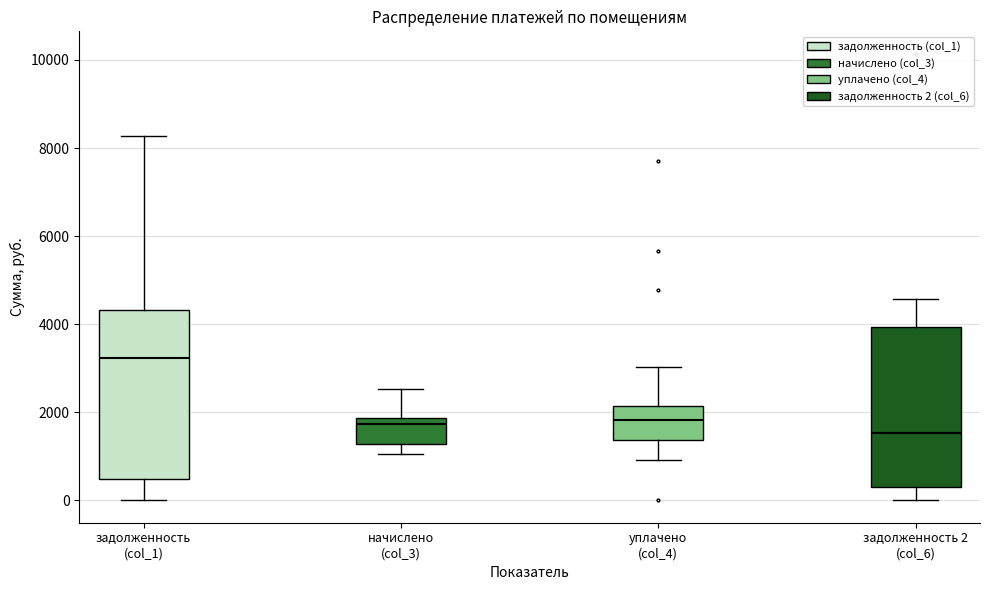

Reading left to right, transcribe this box plot: for each box, give where its median line is, the range the box spans, and where its two whiskers end, as read against the y-axis. The values are not printed on the chart, so give them approximately, as read against the axis.

задолженность (col_1): median 3200, box 400 to 4400, whiskers 0 to 8200
начислено (col_3): median 1800 (just below the box's upper edge), box 1200 to 1800, whiskers 1000 to 2600
уплачено (col_4): median 1800, box 1400 to 2200, whiskers 1000 to 3000
задолженность 2 (col_6): median 1600, box 400 to 4000, whiskers 0 to 4600